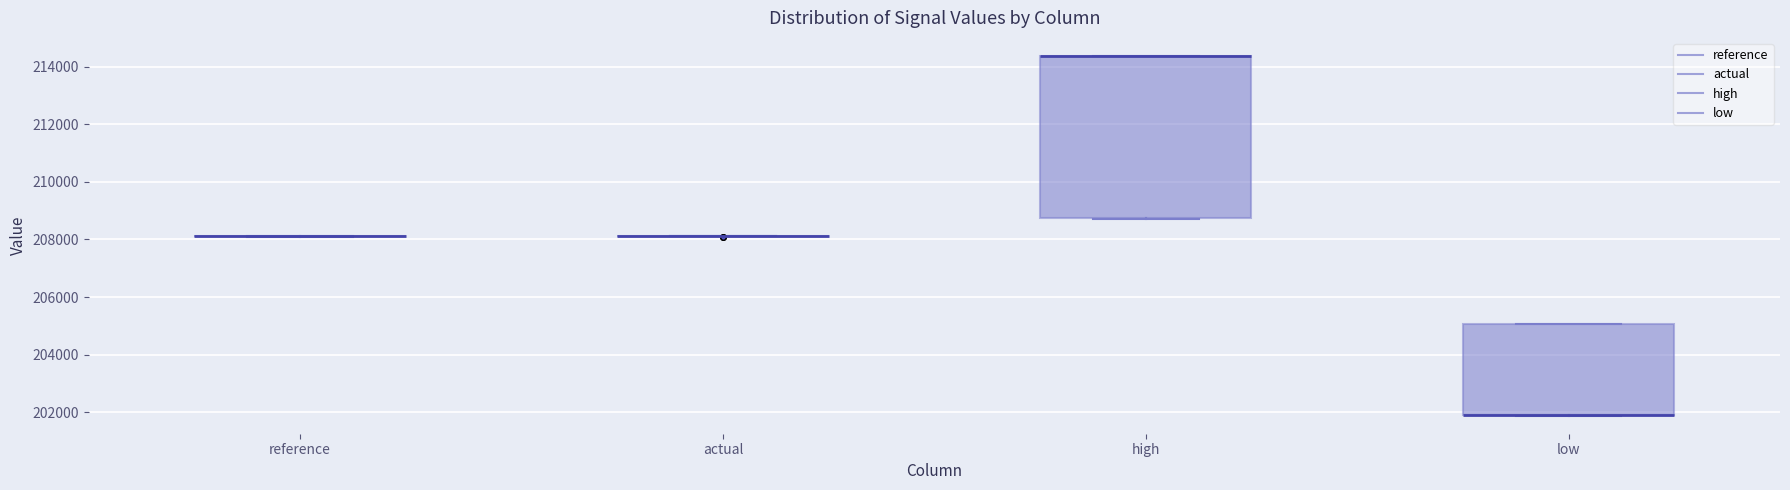

Reading left to right, read every box against the y-axis: the position of its median line, the range the box covers, and the ends of its whiskers. The values are not printed on the chart, so give them approximately, as read against the axis.

reference: box collapsed to a line at 208200, whiskers 208000 to 208200
actual: box collapsed to a line at 208200, whiskers 208200 to 208200
high: median 214400 (drawn on the box's upper edge), box 208800 to 214400, whiskers 208800 to 214400
low: median 201800 (drawn on the box's lower edge), box 201800 to 205000, whiskers 201800 to 205000